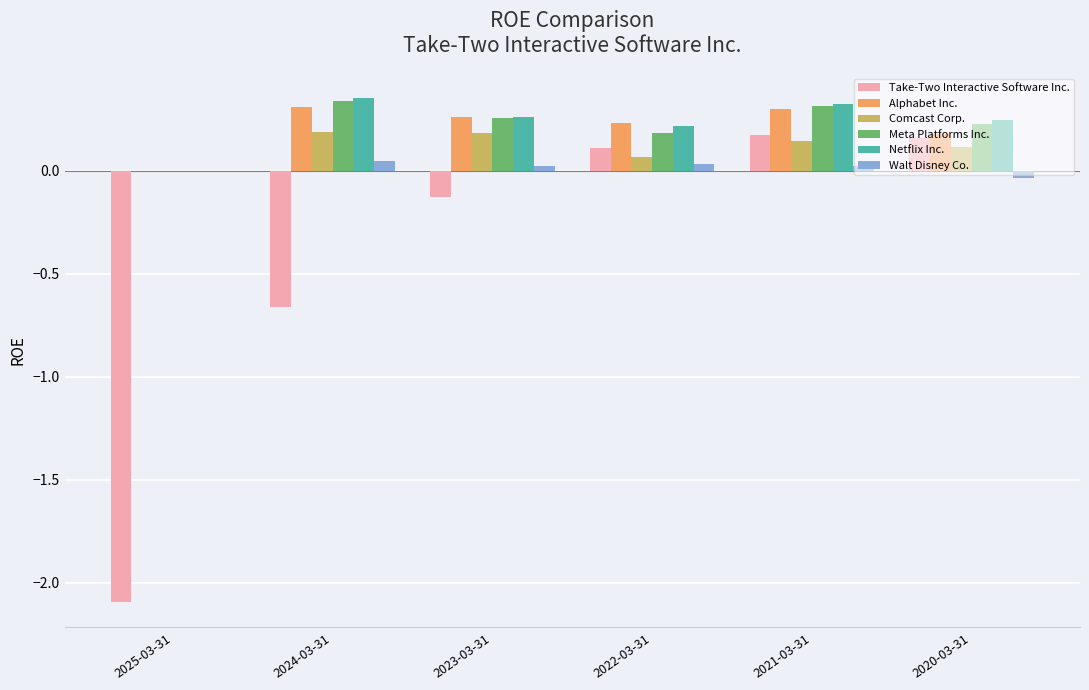

How many distinct data groups are displayed?

6